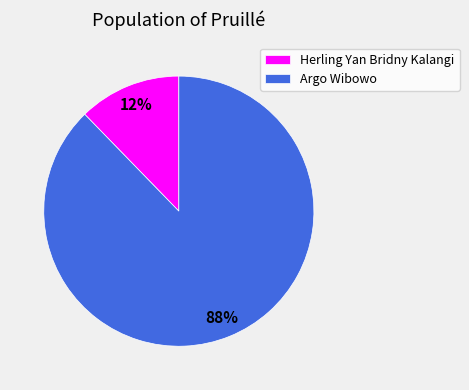

What is the ratio of the value at Herling Yan Bridny Kalangi to the value at Argo Wibowo?

0.1